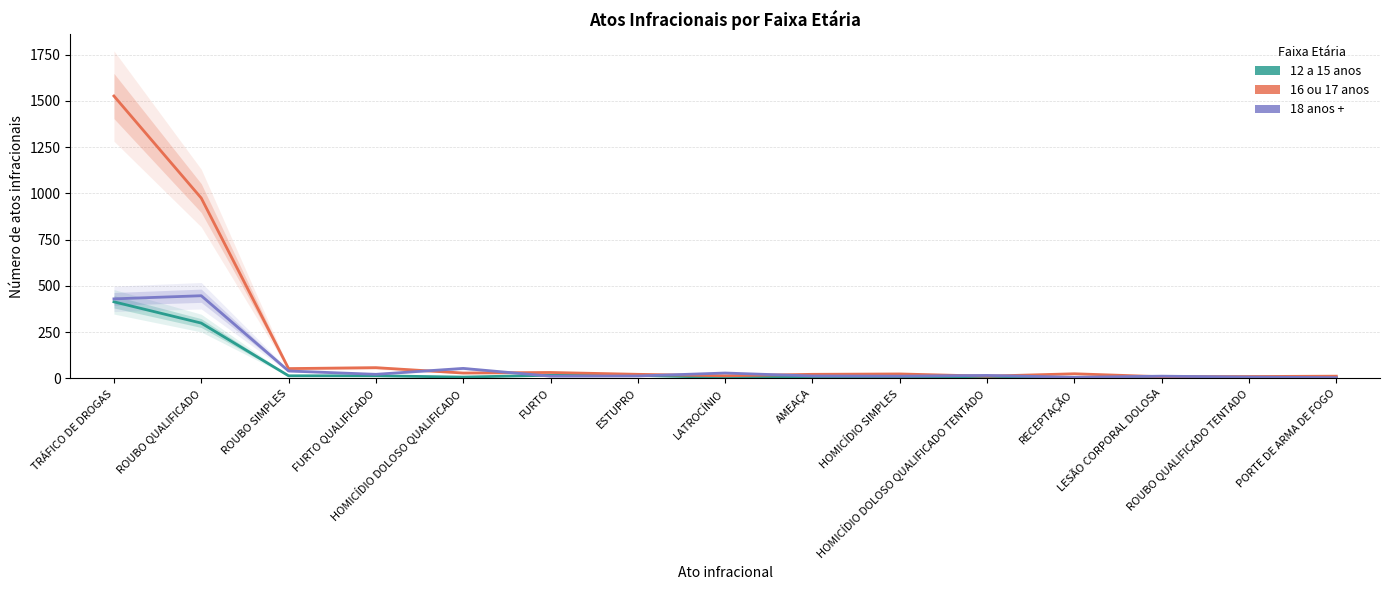

True or false: 18 anos + and 12 a 15 anos intersect in this chart.

True